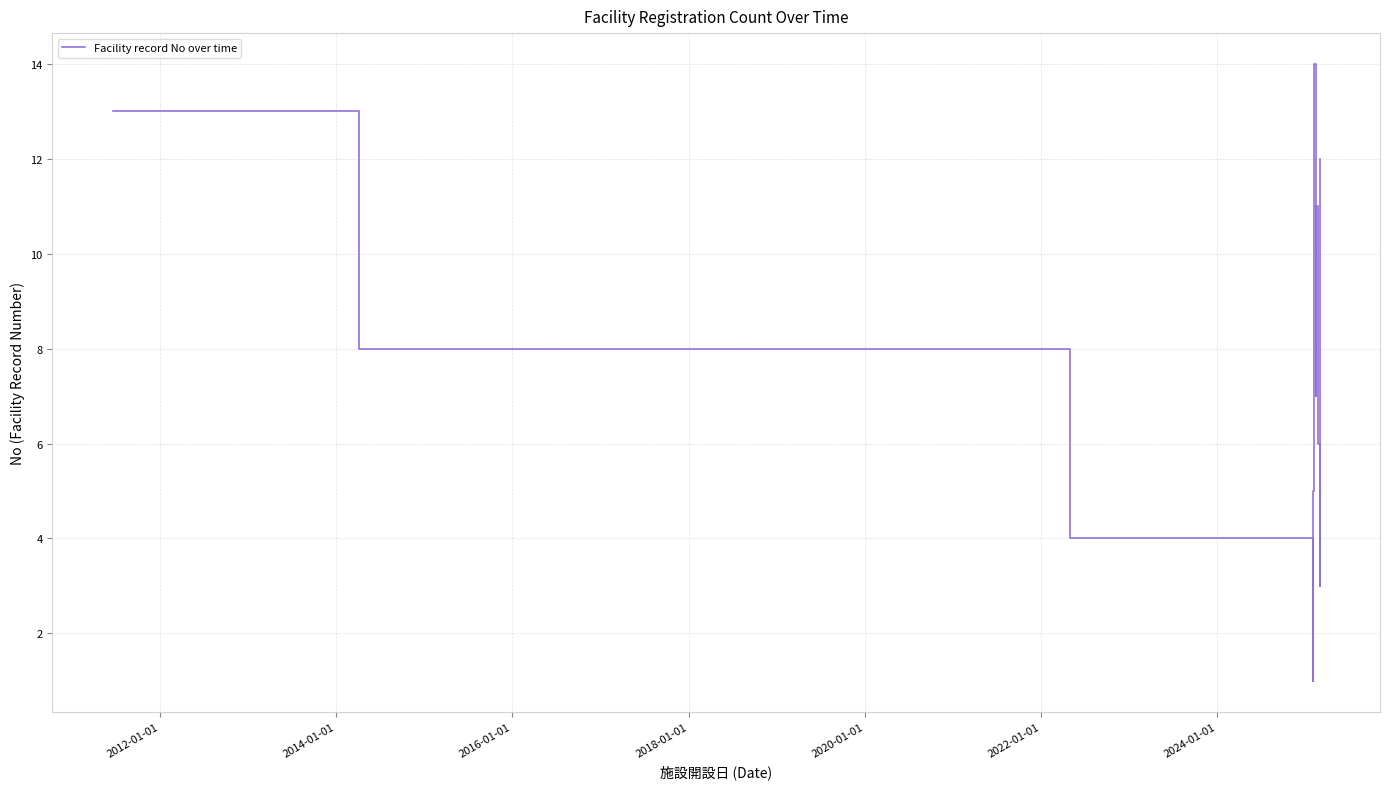

What is the minimum value shown in the chart?

1